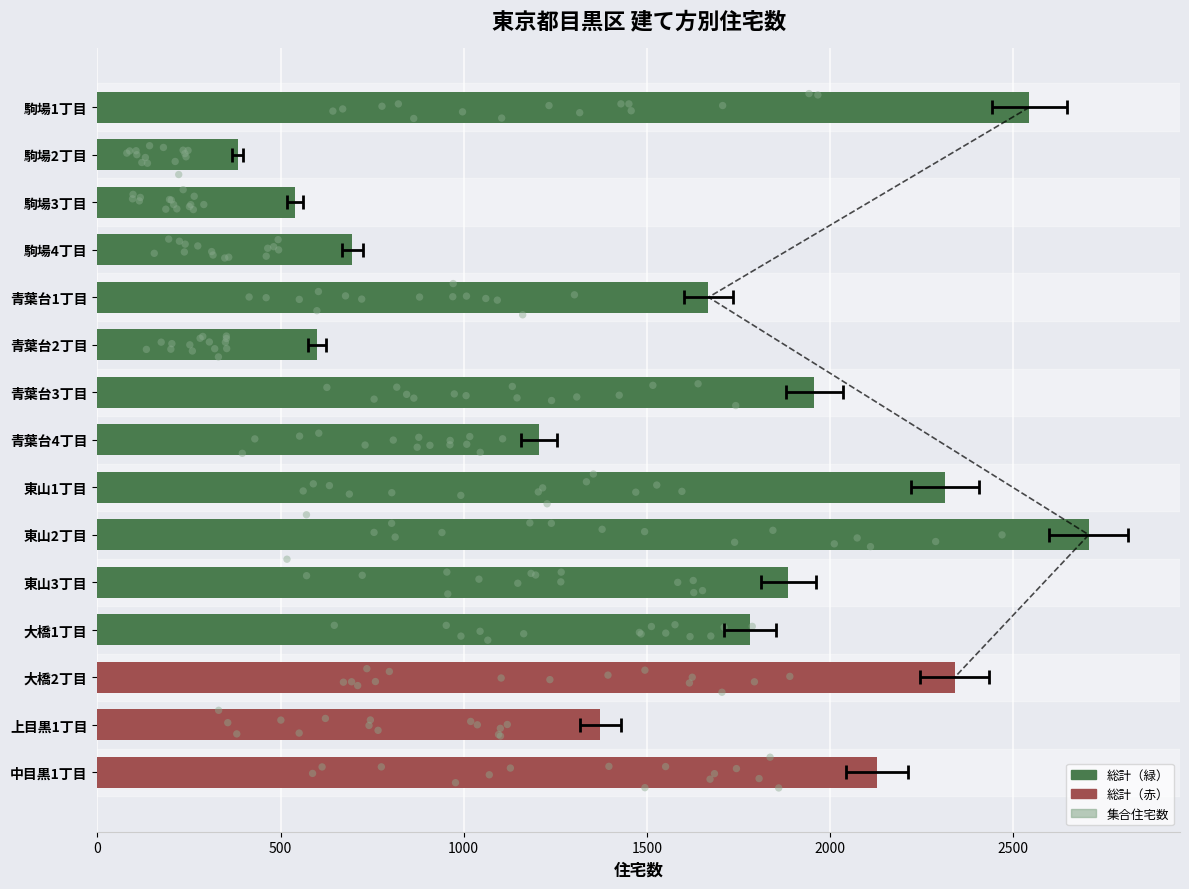

At how many categories does at least one series exceed 1093?

11